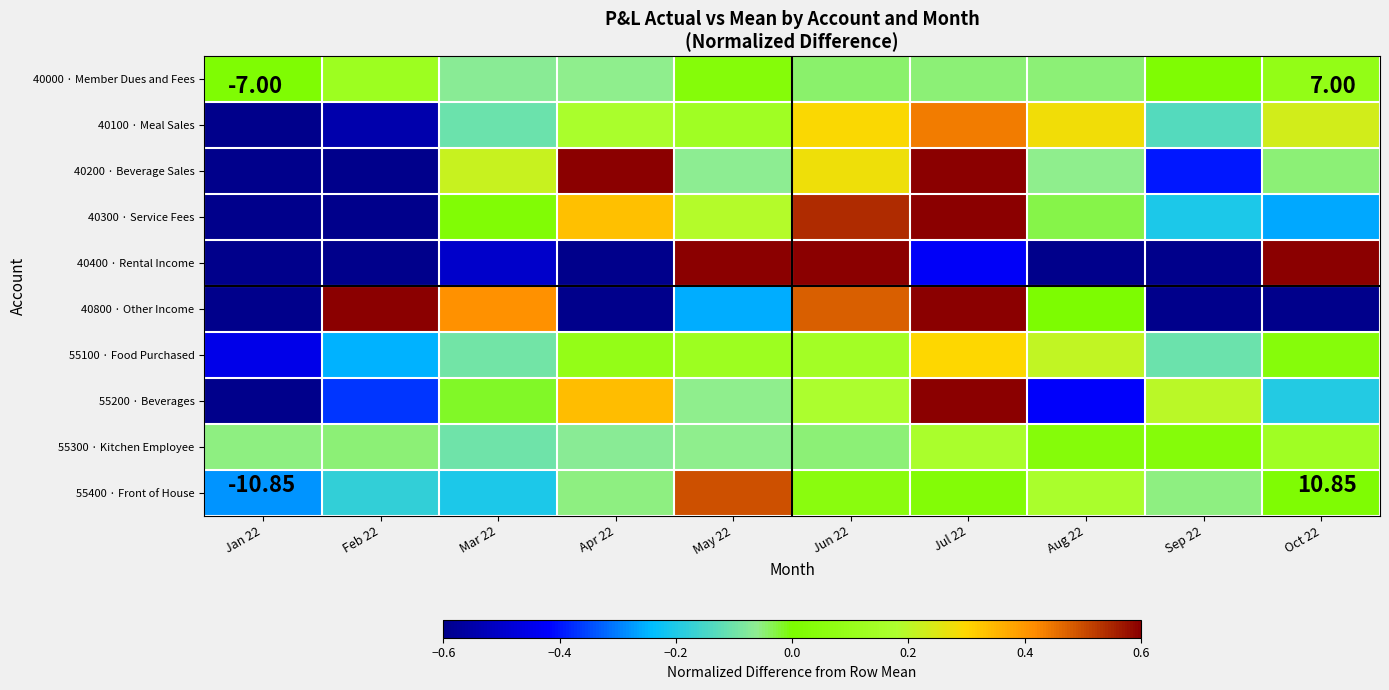

Rank the series at Sep 22 from highest to lowest value.

55200 · Beverages, 55300 · Kitchen Employee, 40000 · Member Dues and Fees, 55400 · Front of House, 55100 · Food Purchased, 40100 · Meal Sales, 40300 · Service Fees, 40200 · Beverage Sales, 40800 · Other Income, 40400 · Rental Income